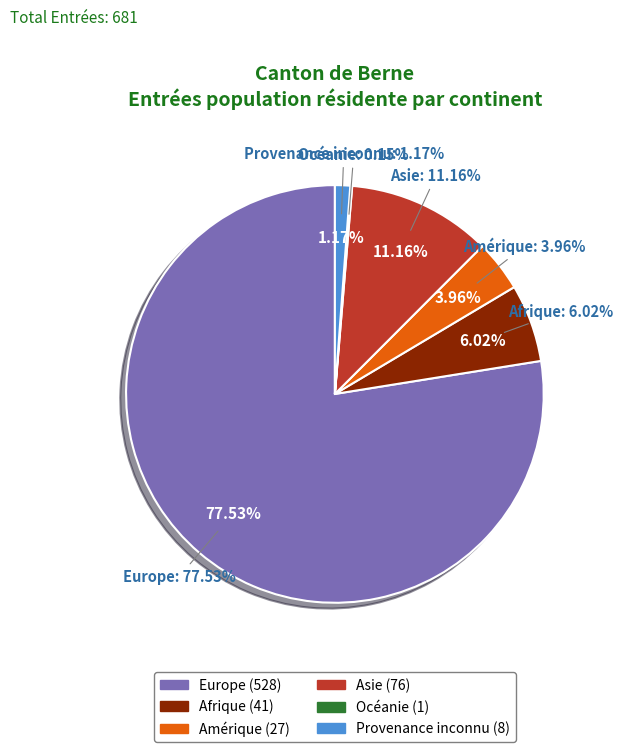

Which category has the biggest portion of the pie?

Europe